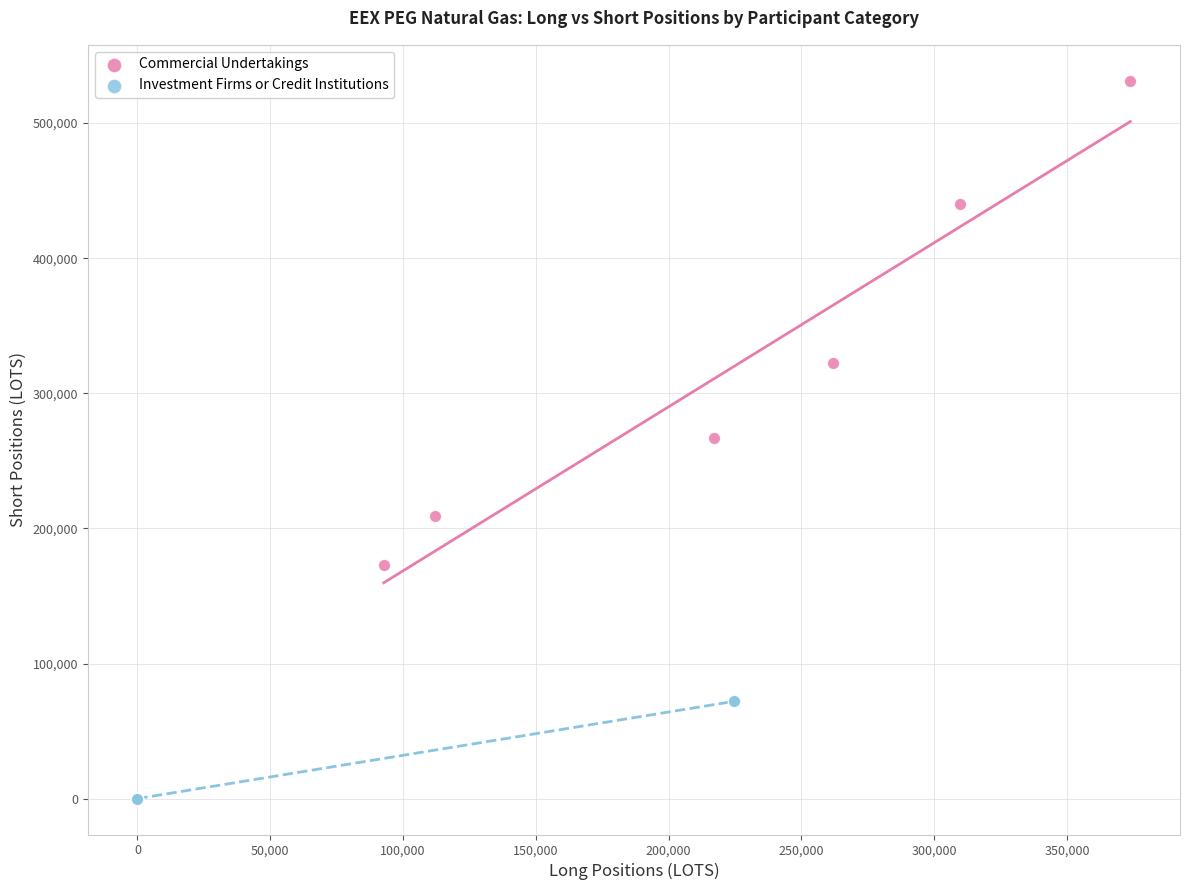

Which series contains the highest Y value?

Commercial Undertakings